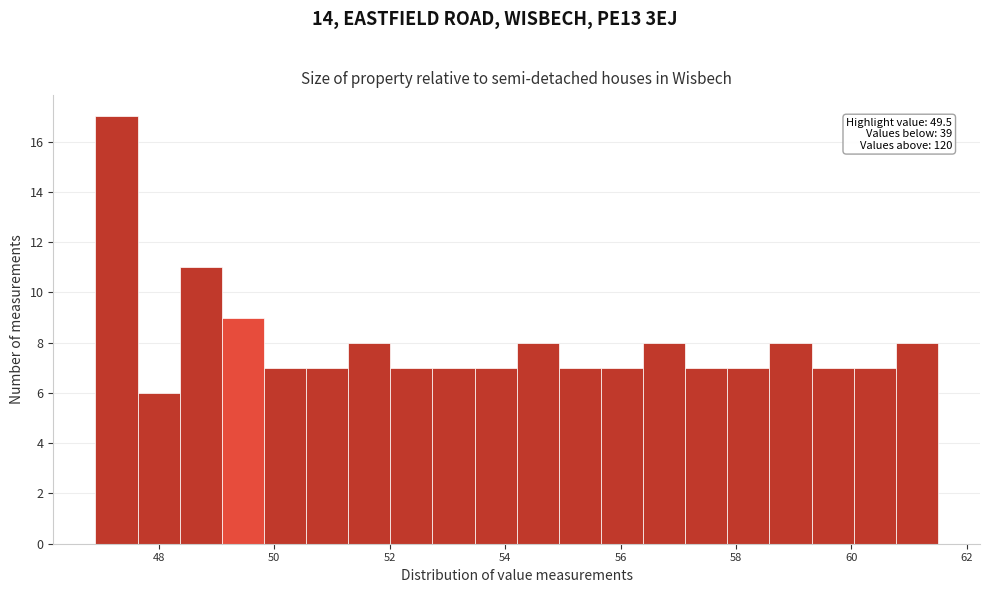

Around what value on the x-axis is the tallest bar? Give the approximate position of its centre, as read against the axis.

47.2